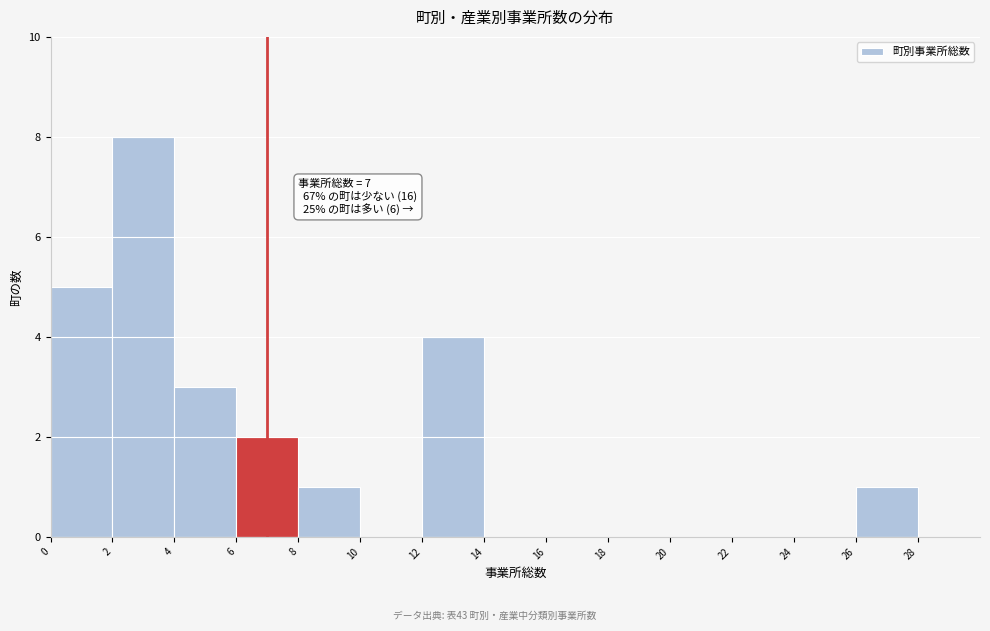

Over which range of the x-axis is the bar tallest?

2 to 4